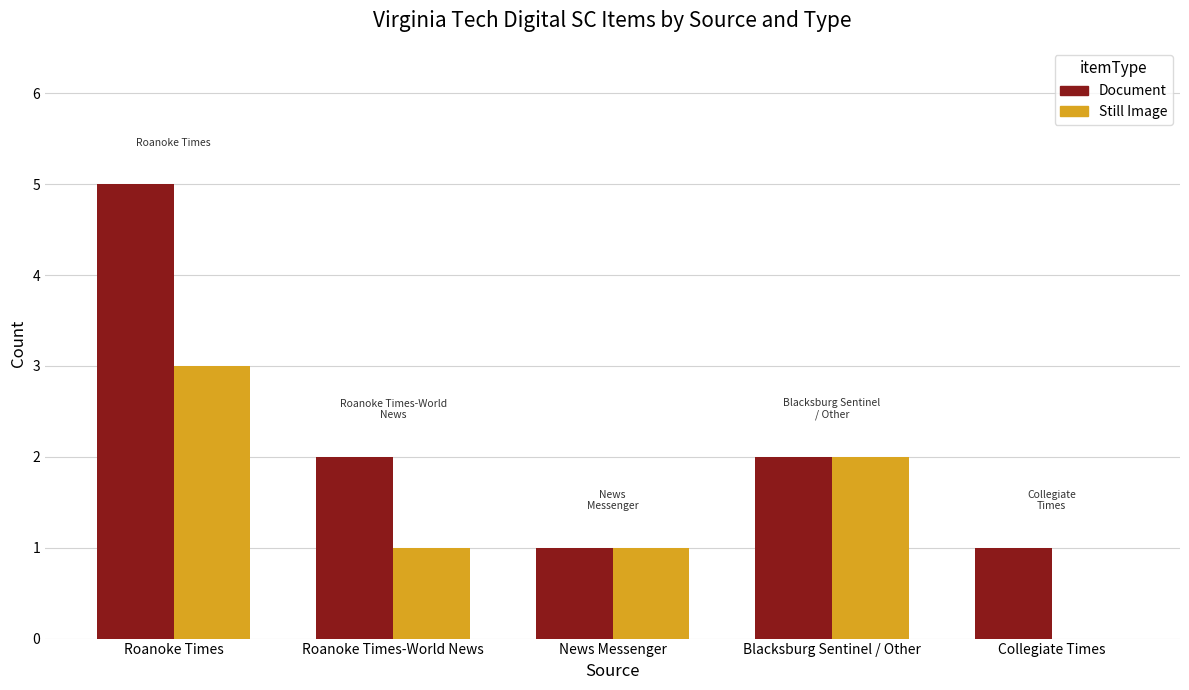

What is the greatest value displayed?

5